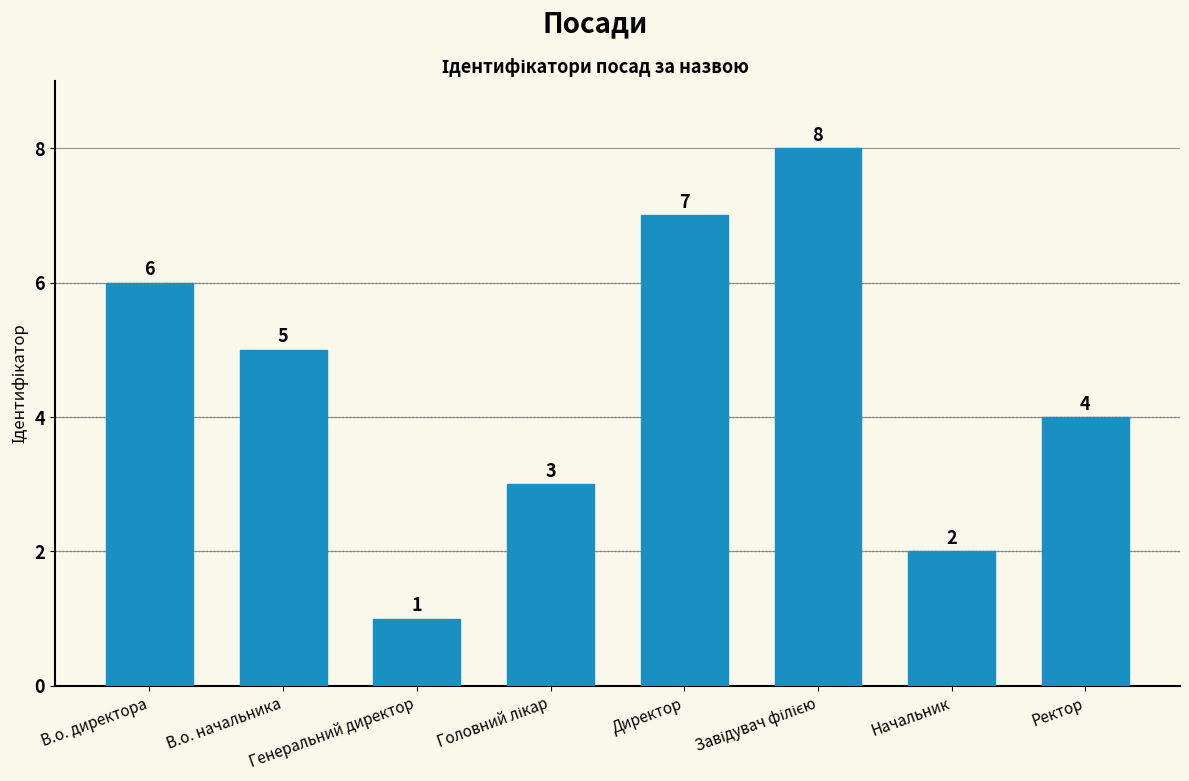

Does the chart contain stacked bars?

No